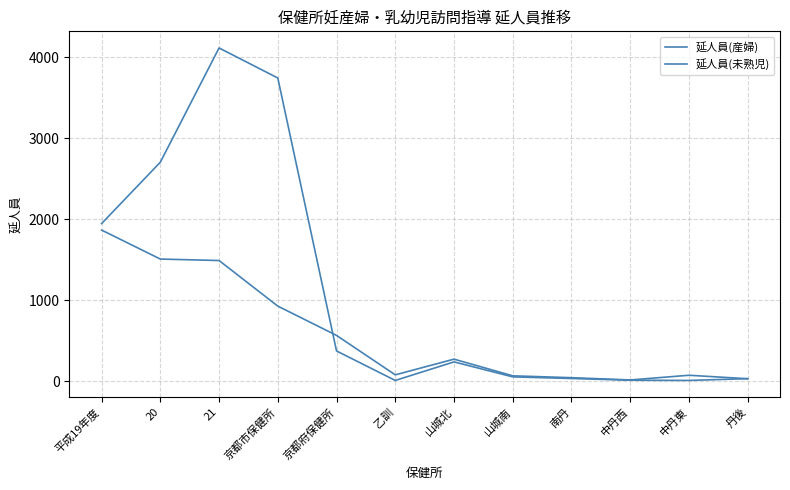

List the labels in order of 延人員(未熟児) value, largest first.

平成19年度, 20, 21, 京都市保健所, 京都府保健所, 山城北, 乙訓, 中丹東, 山城南, 南丹, 丹後, 中丹西